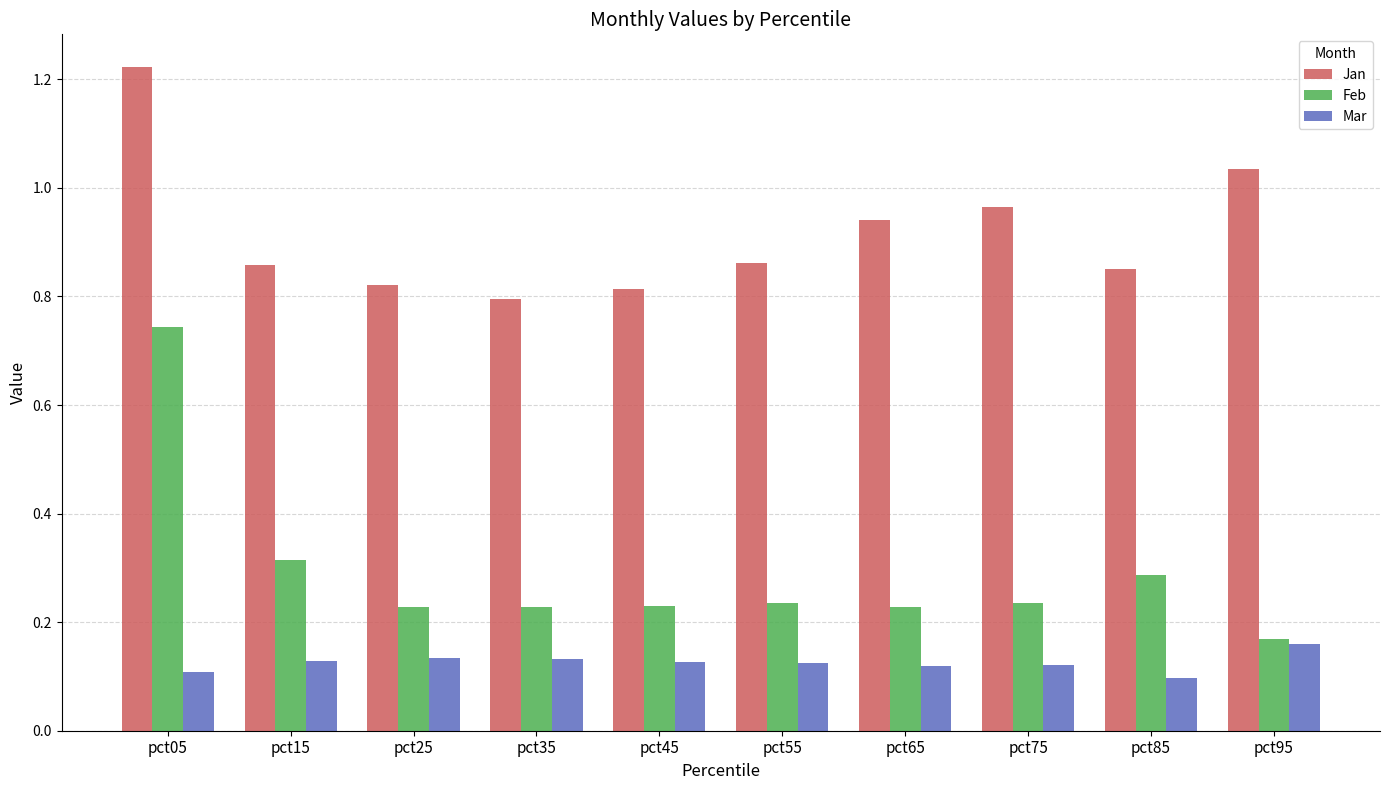

At pct35, list the series in order from largest to smallest.

Jan, Feb, Mar